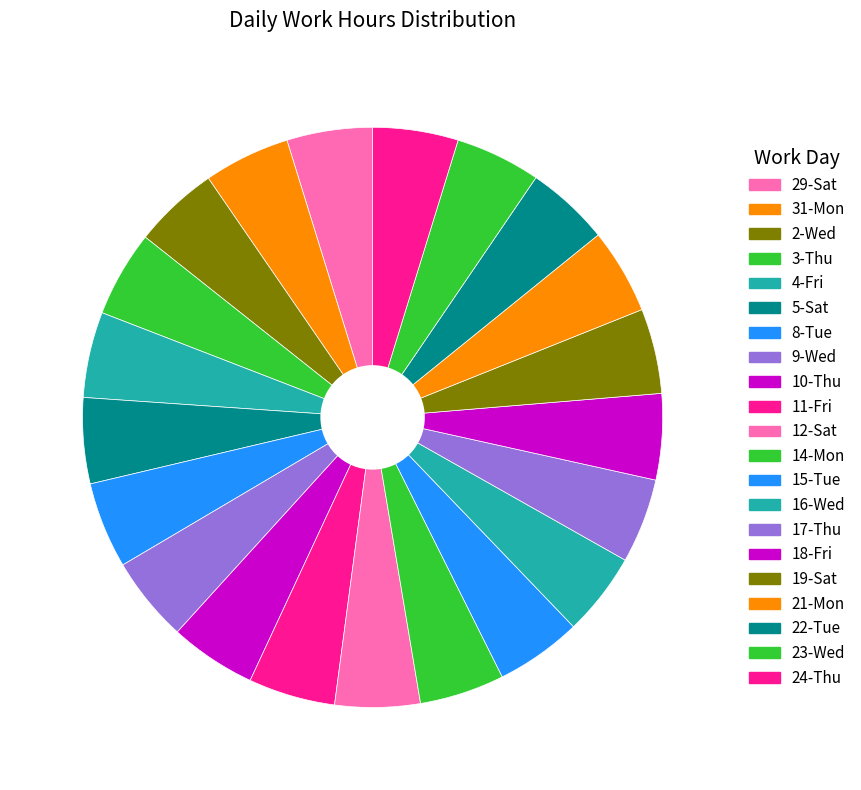

Does 21-Mon represent more than half of the total?

No